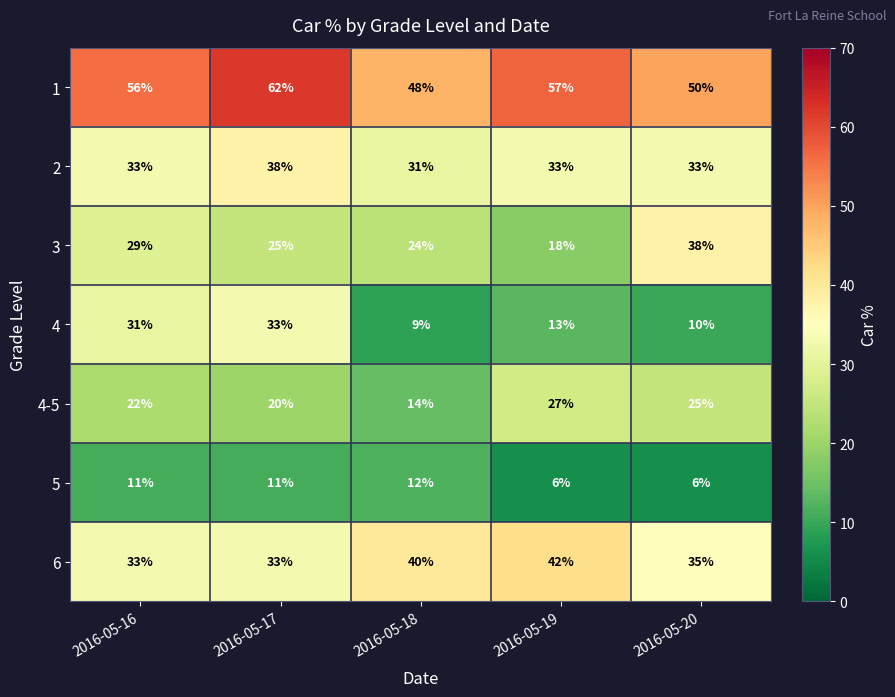

Which series has the largest range (max minus min)?

4